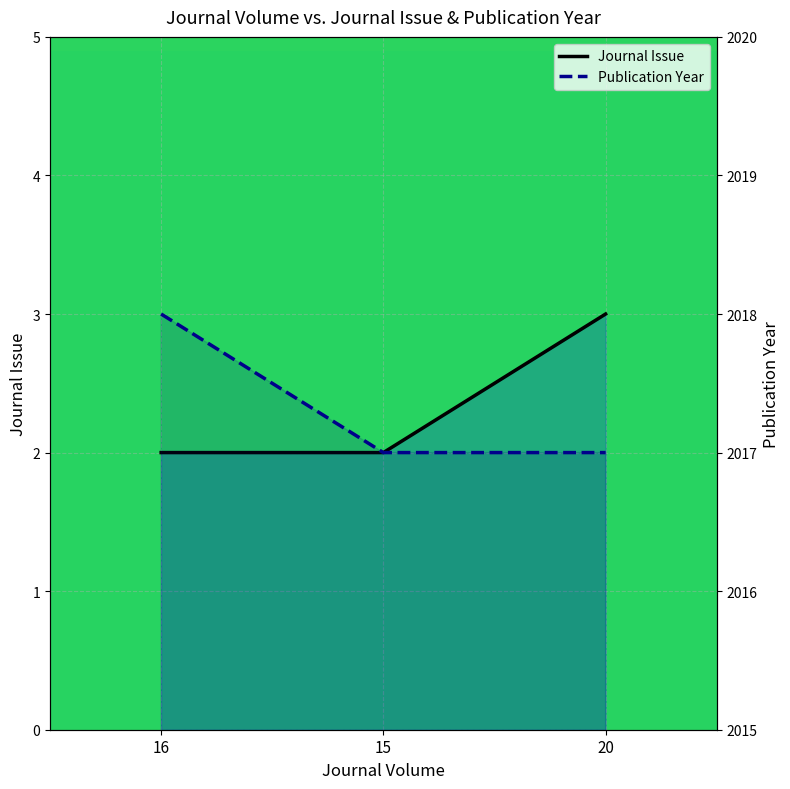

What are all the series names shown in the legend?

Journal Issue, Publication Year